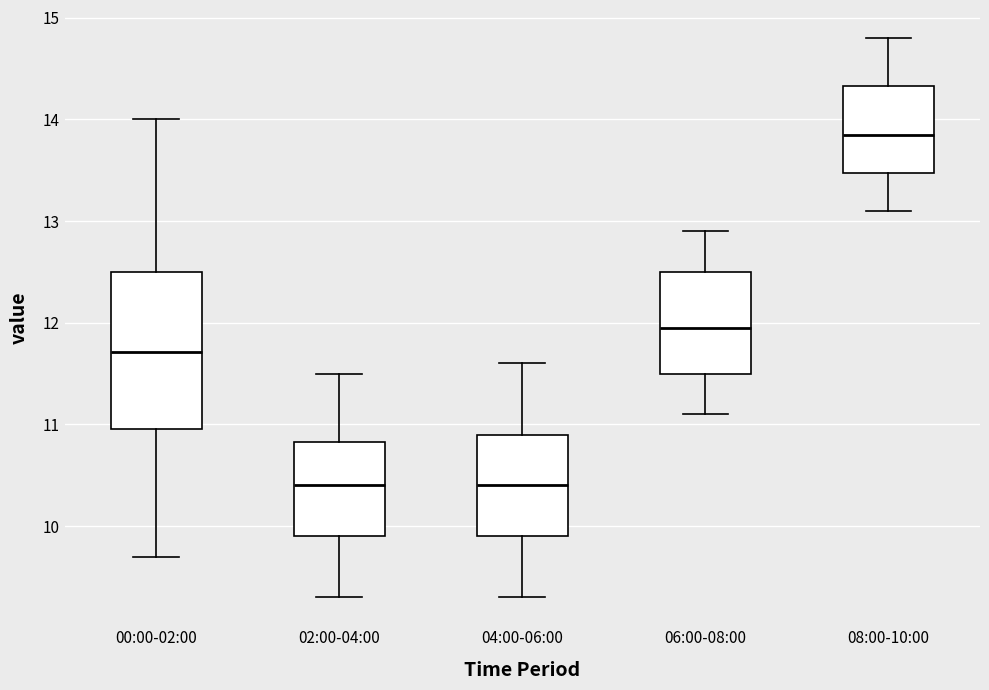

Which box has the highest median line?

08:00-10:00